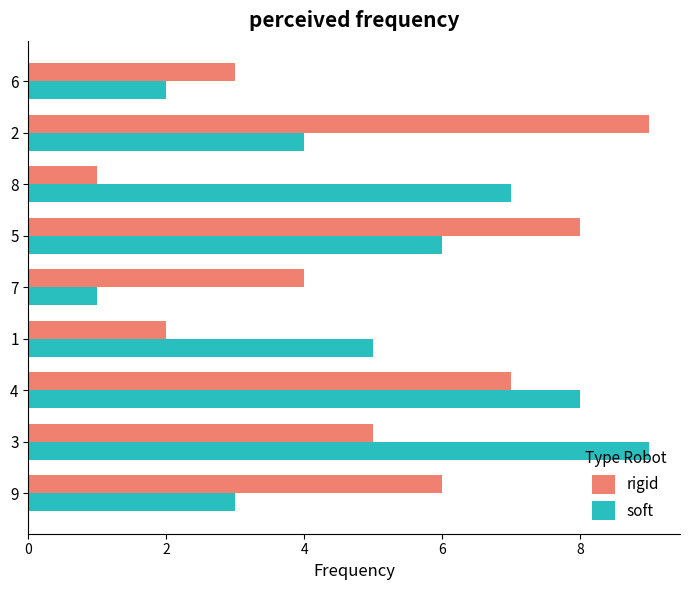

What is the difference between the second highest and second lowest values in the rigid series?

6